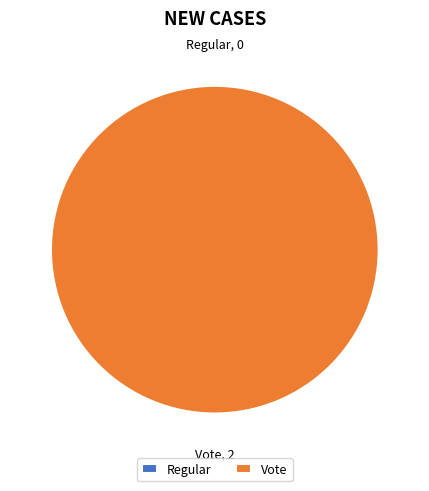

Rank the categories by value from lowest to highest.

Regular, Vote